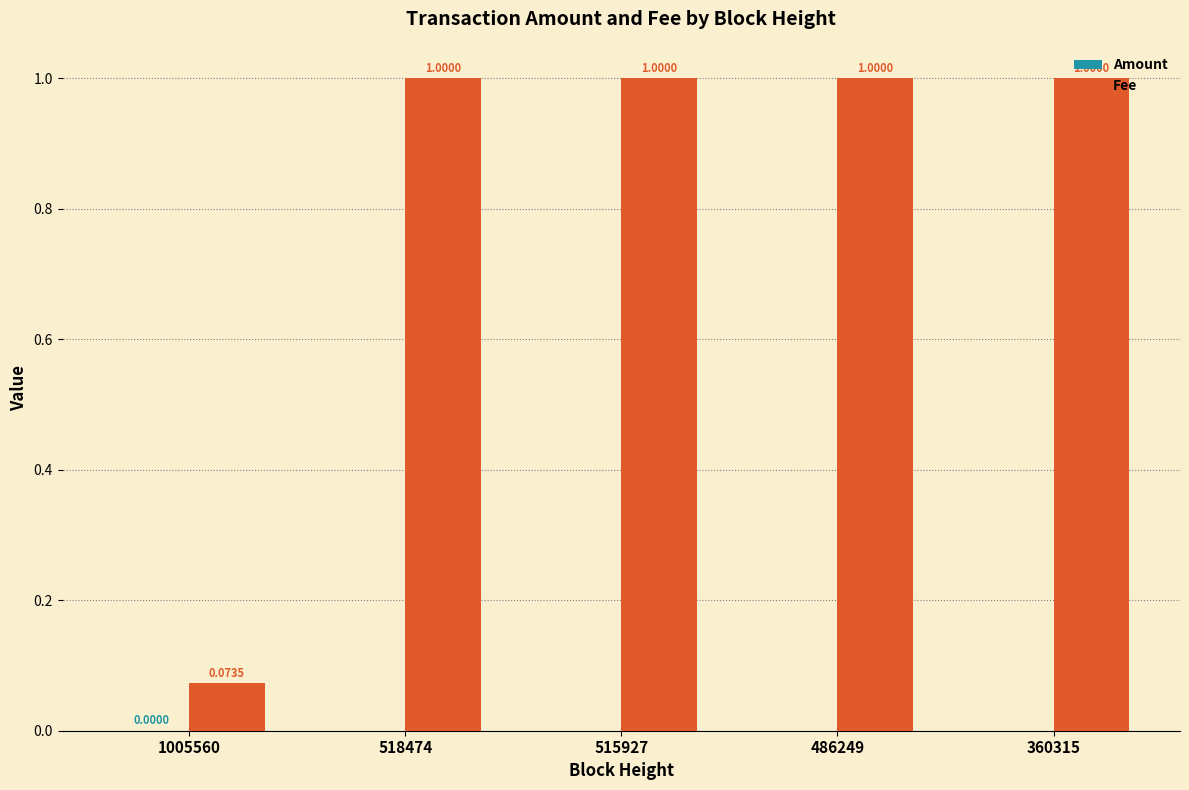

What is the highest value of the Fee series?

1.0